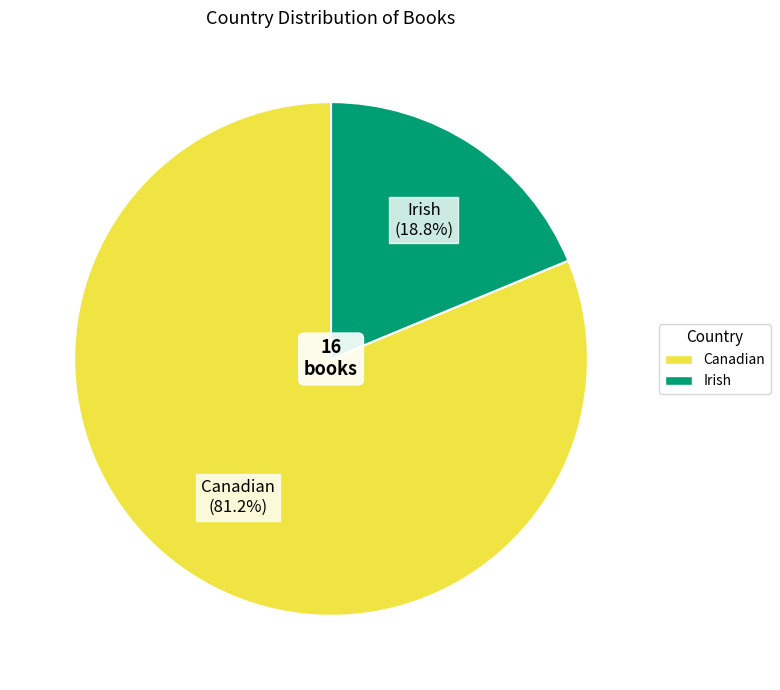

True or false: Canadian accounts for 81% of the total.

True